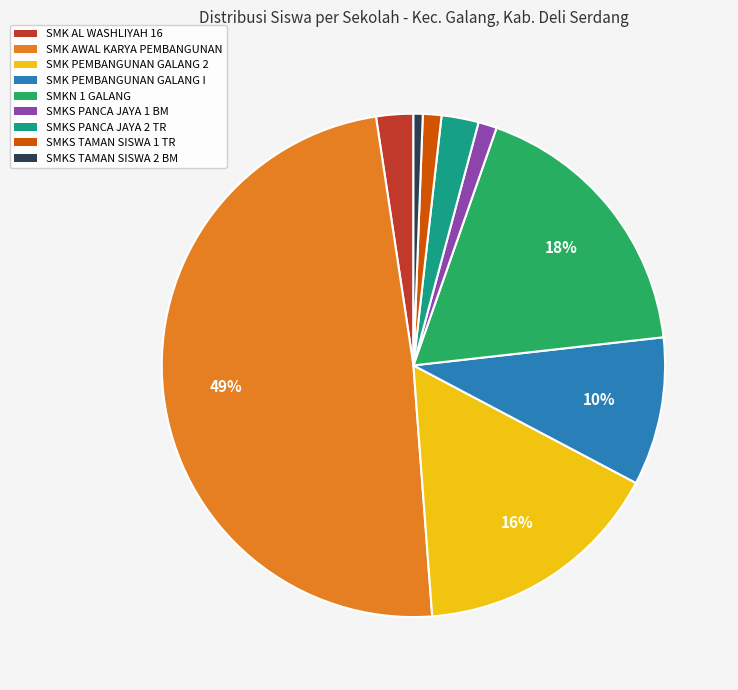

To the nearest percent, what is the difference between the largest and smallest slice percentages?

48%